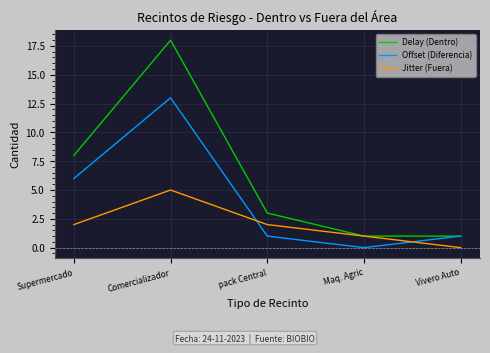

At how many categories does at least one series exceed 16?

1